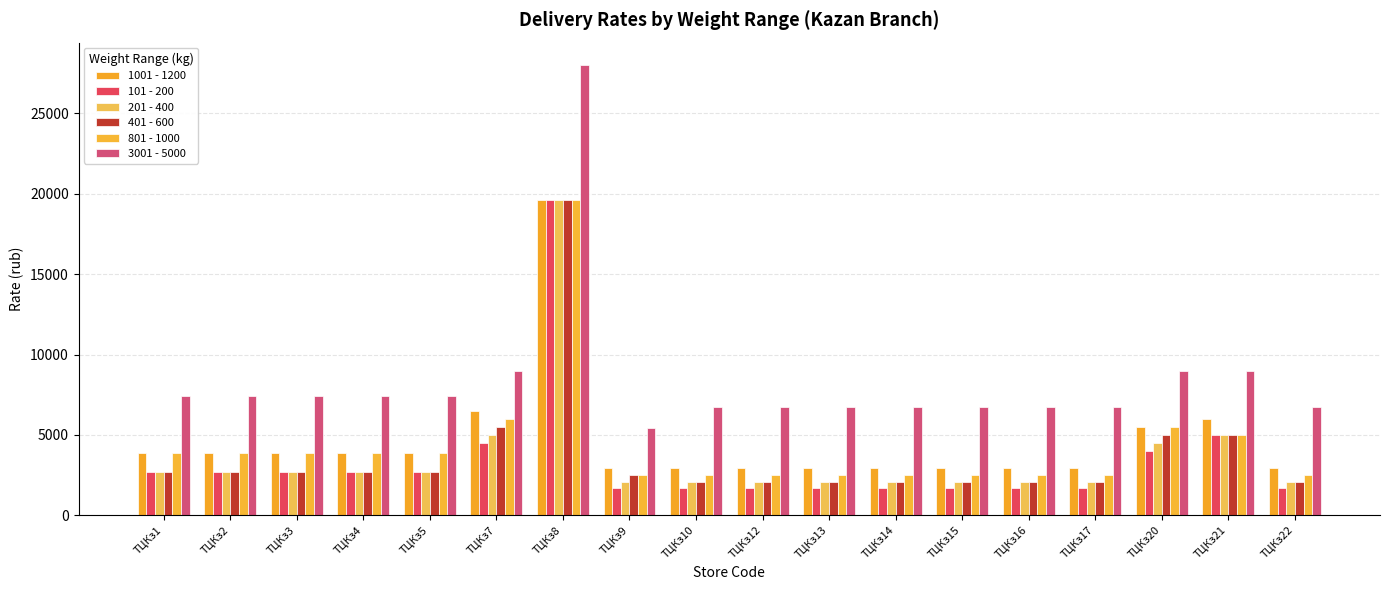

The 3001 - 5000 series shows 11259 at ТЦКз16. True or false?

False